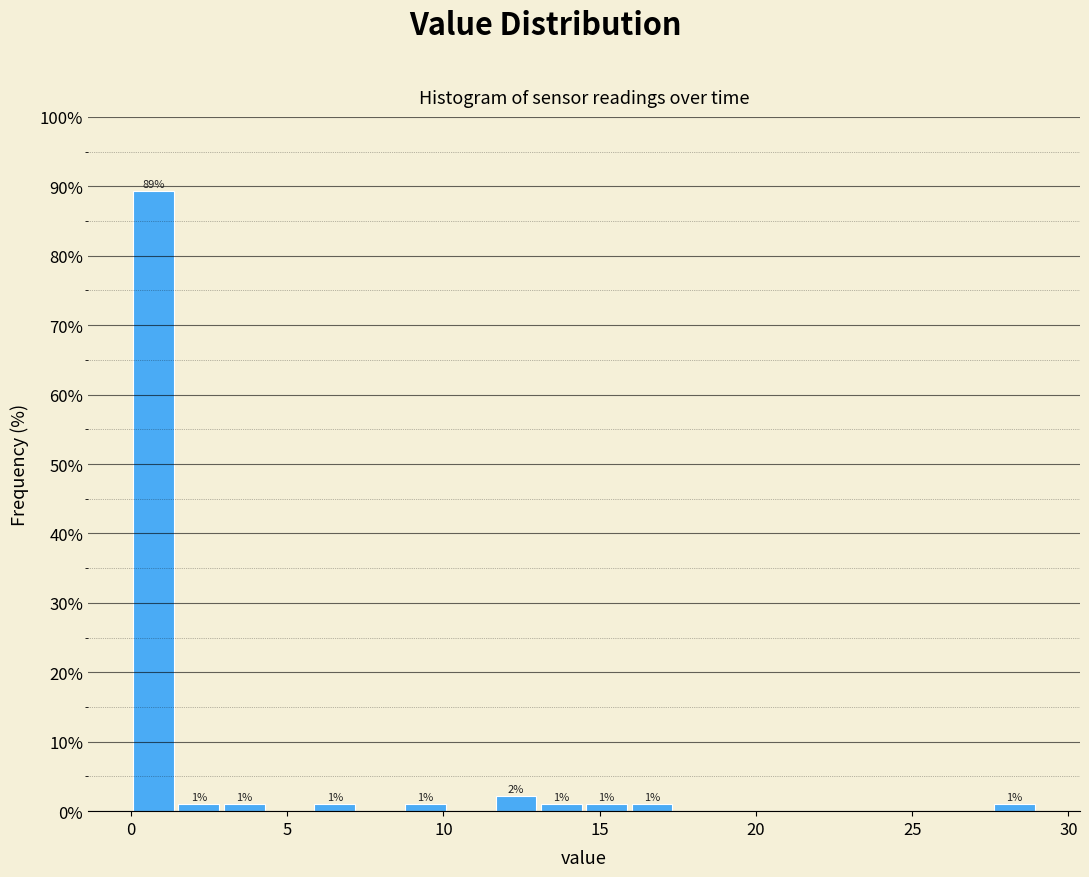

Around what value on the x-axis is the tallest bar? Give the approximate position of its centre, as read against the axis.

0.5